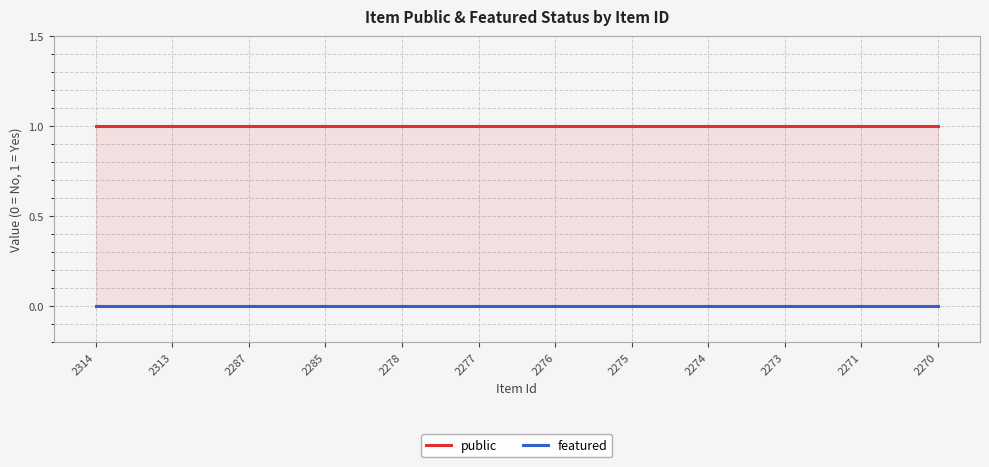

Rank the series by their maximum value, from highest to lowest.

public, featured